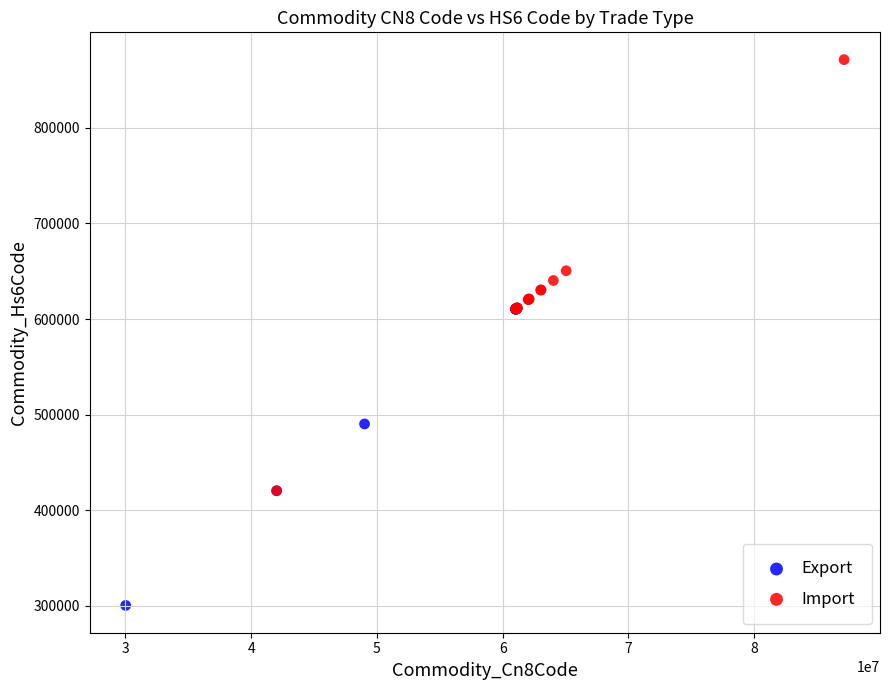

Which series reaches the maximum Y coordinate?

Import